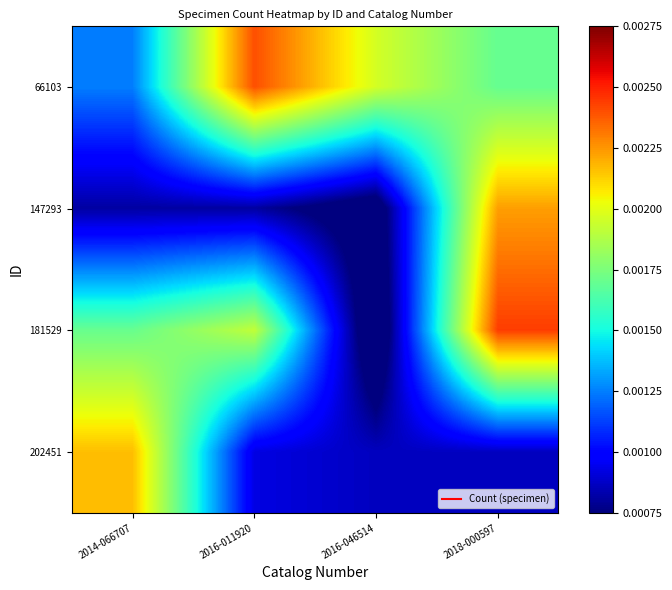

At which category is the sum across all series the highest?

2018-000597